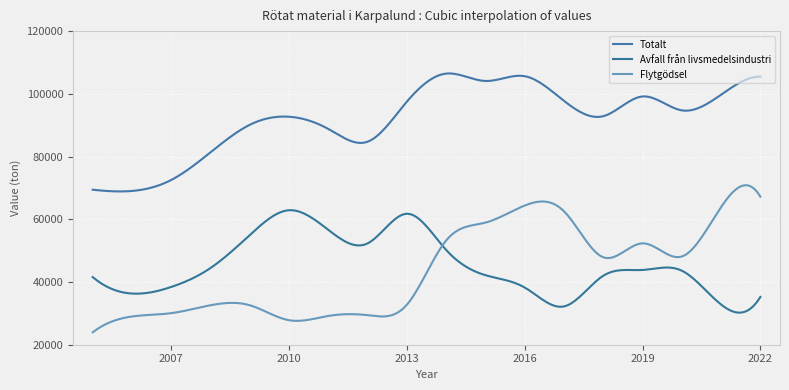

Where do Flytgödsel and Avfall från livsmedelsindustri first cross each other?

2013 and 2014